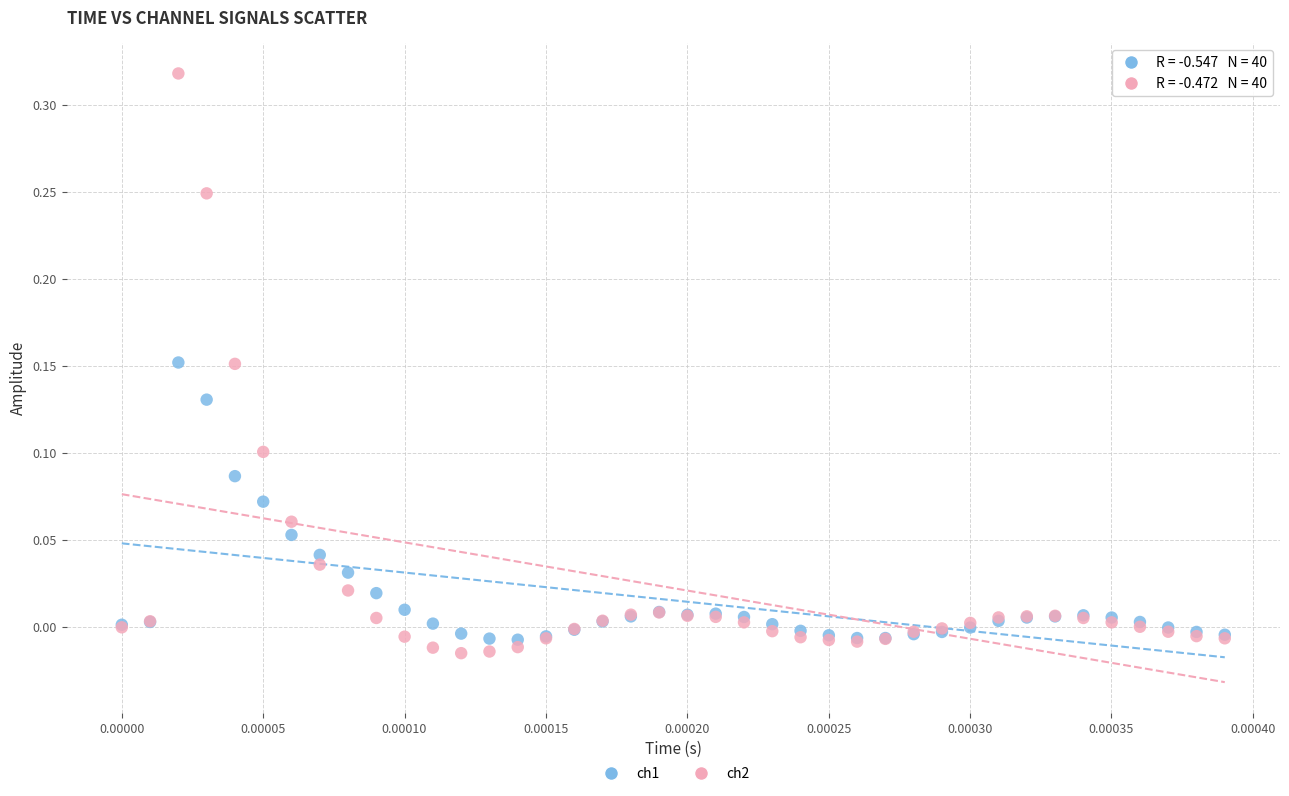

What are all the series names shown in the legend?

ch1, ch2